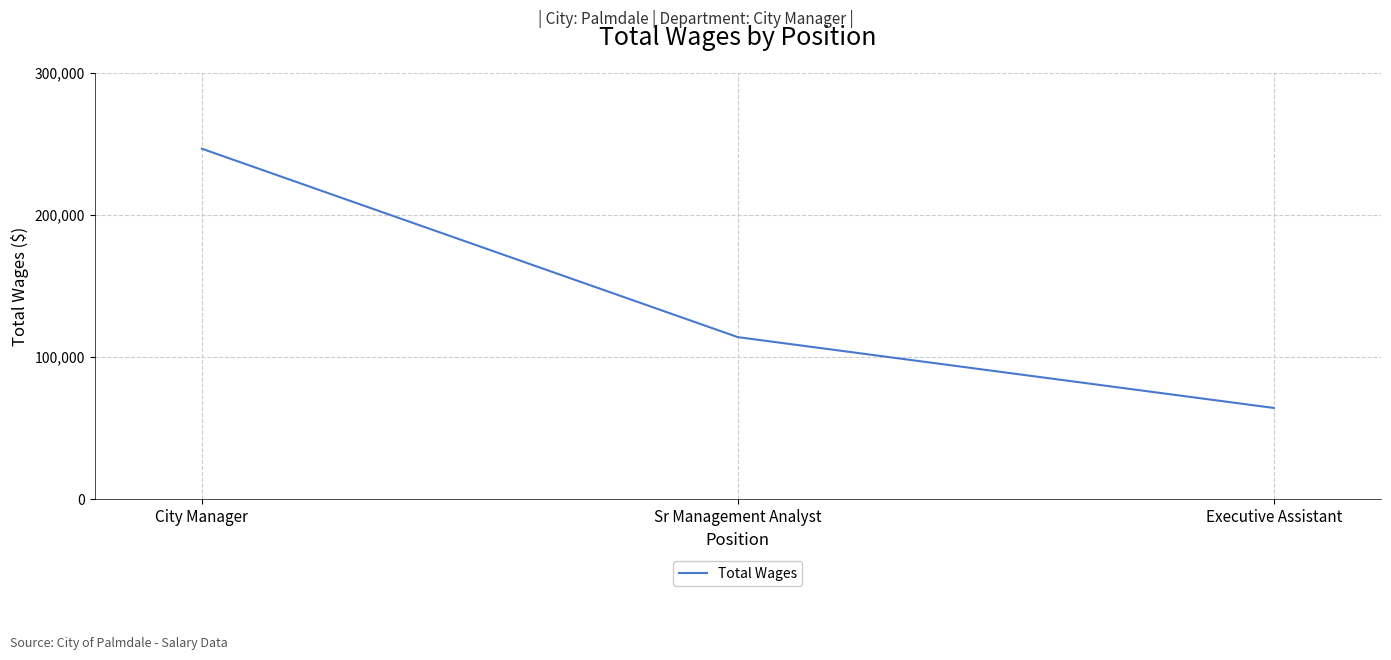

Reading left to right, what are all the values shown in this chart?

246599	114085	64285